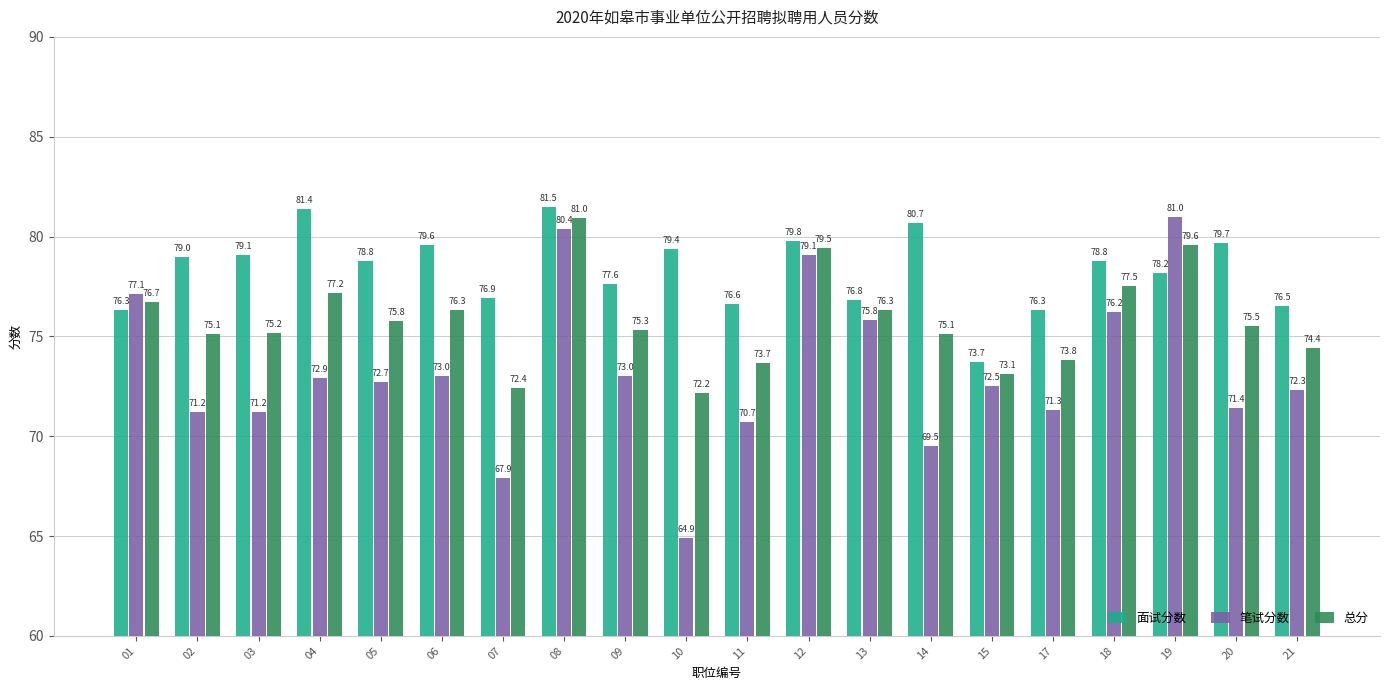

What is the difference between the 面试分数 values at 20 and 09?

2.1